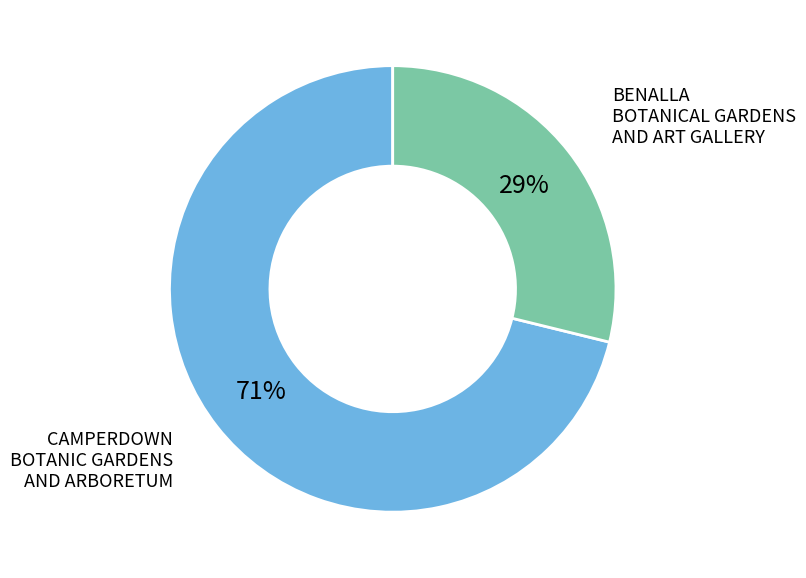

Is there a majority slice in this chart?

Yes